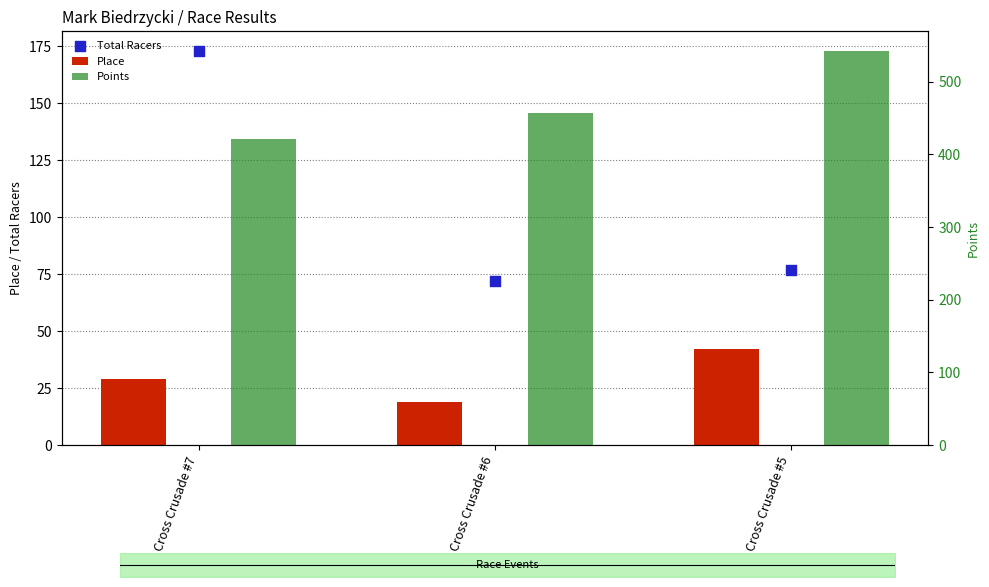

What is the total value across all series at Cross Crusade #6?

548.6